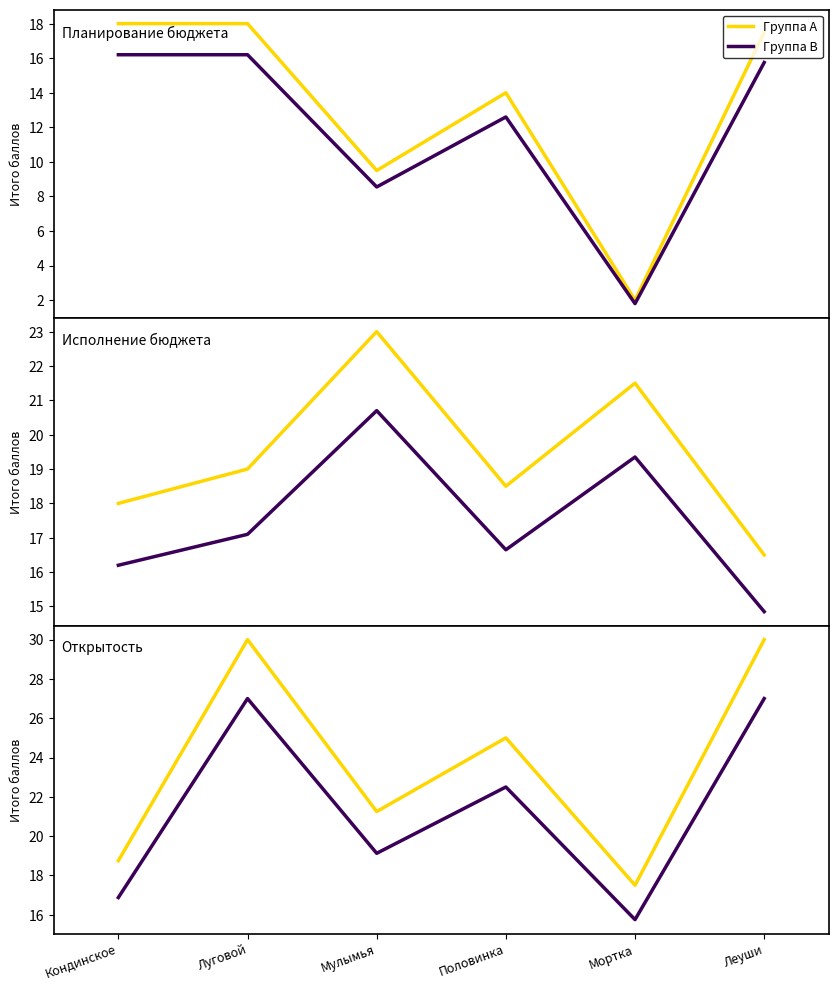

What are all the series names shown in the legend?

Группа A, Группа B